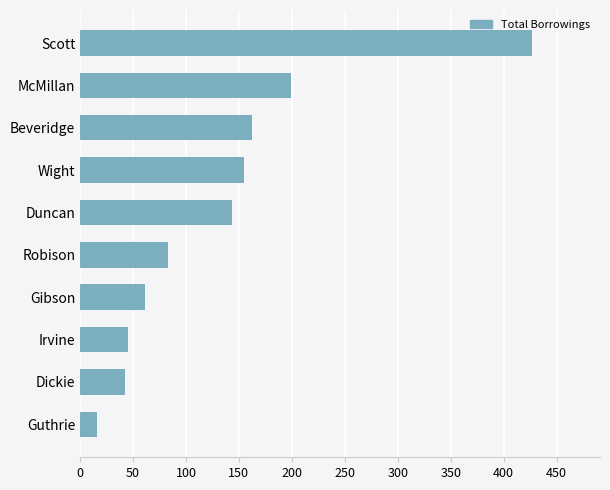

What is the average value?

133